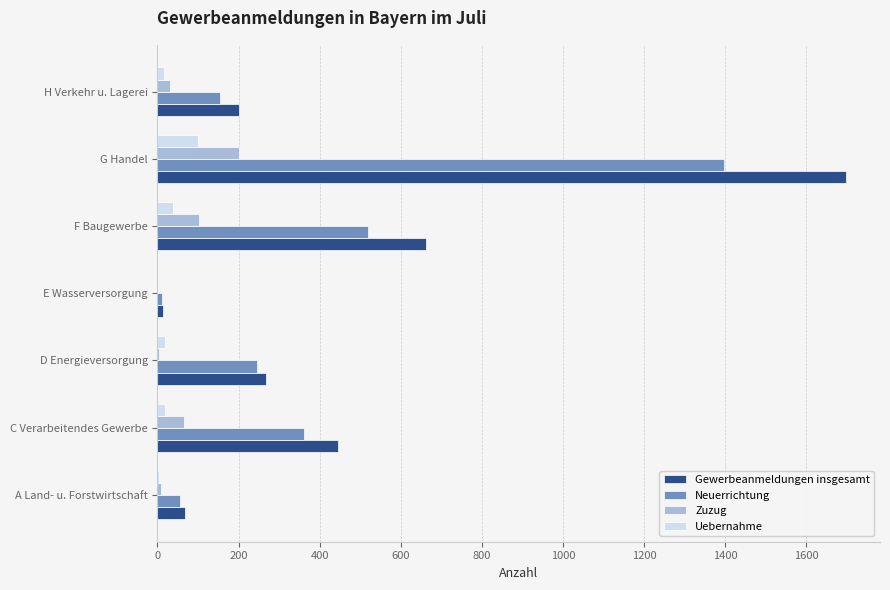

The Neuerrichtung series shows 2153 at G Handel. True or false?

False